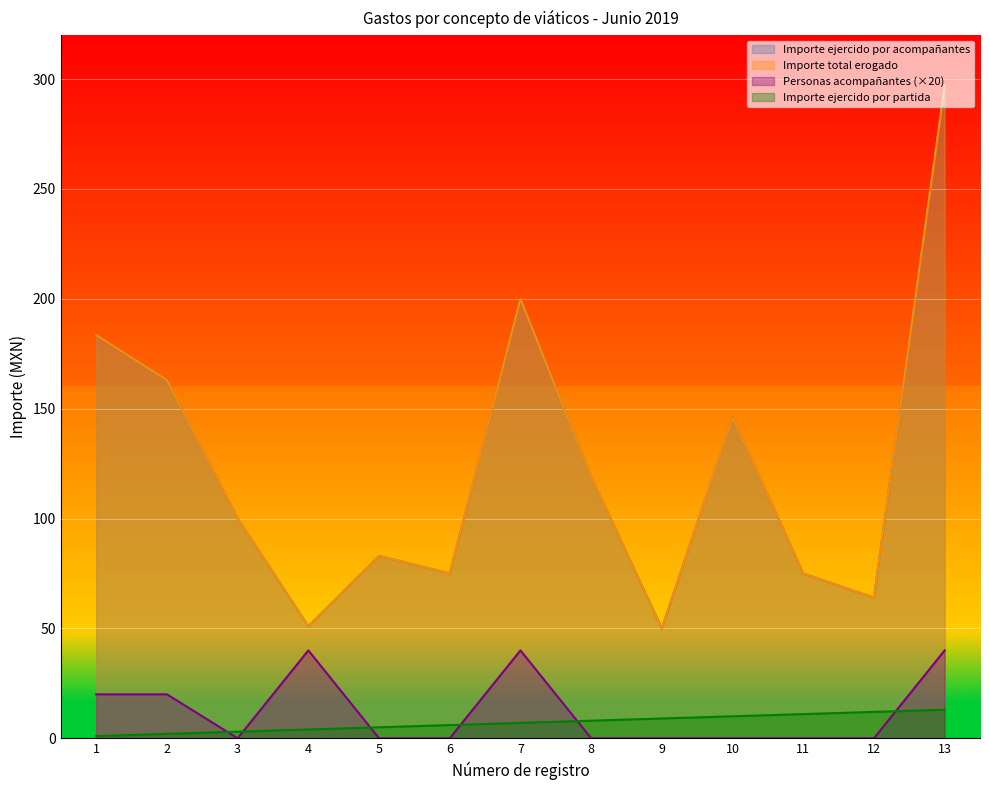

Does the chart display data point markers on the line(s)?

No